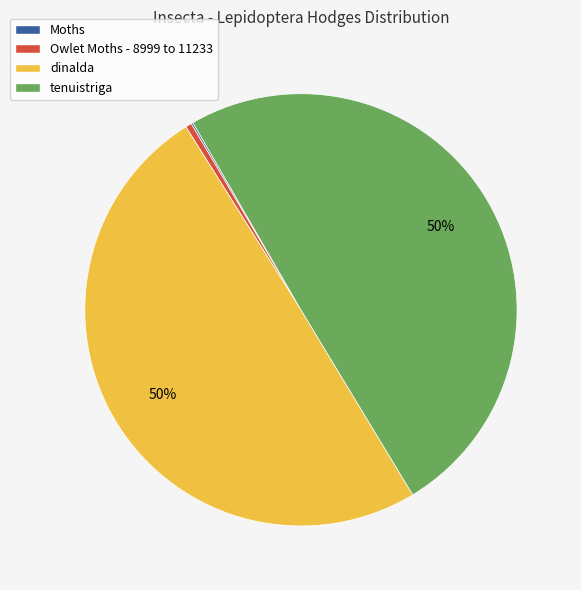

To the nearest percent, what is the average slice percentage?

25%